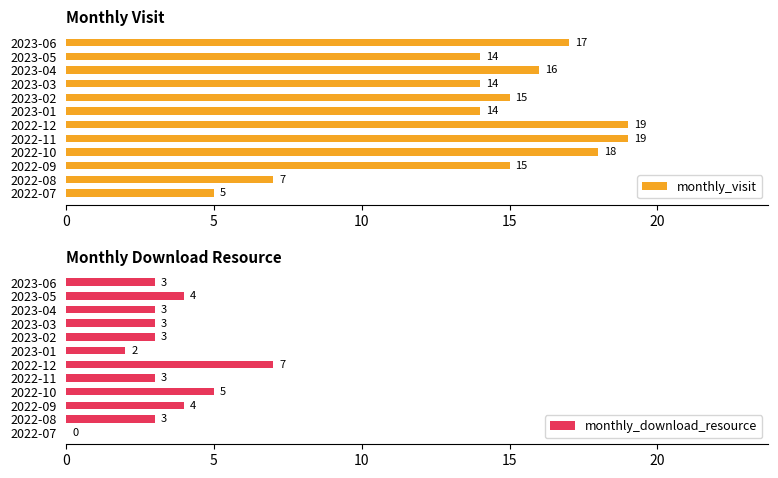

How many monthly_download_resource values are between 3 and 4?

8